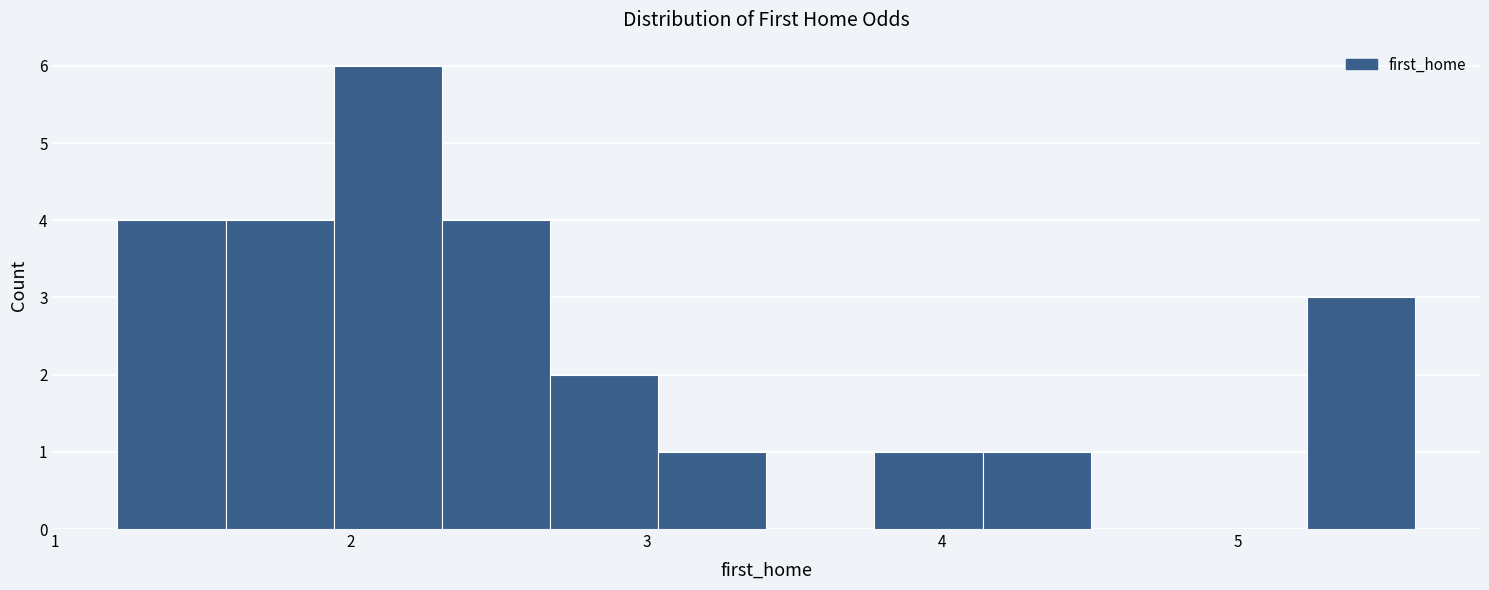

Around what value on the x-axis is the tallest bar? Give the approximate position of its centre, as read against the axis.

2.1